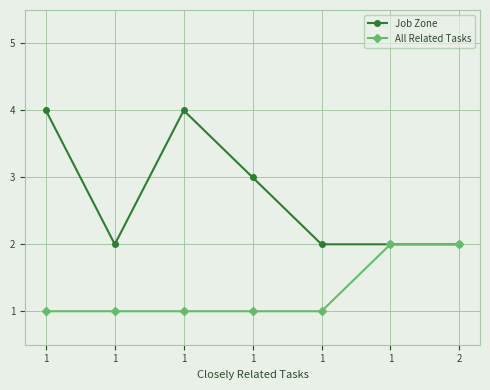

Reading left to right, extract all data points from this chart.

Job Zone: 4	2	4	3	2	2	2
All Related Tasks: 1	1	1	1	1	2	2